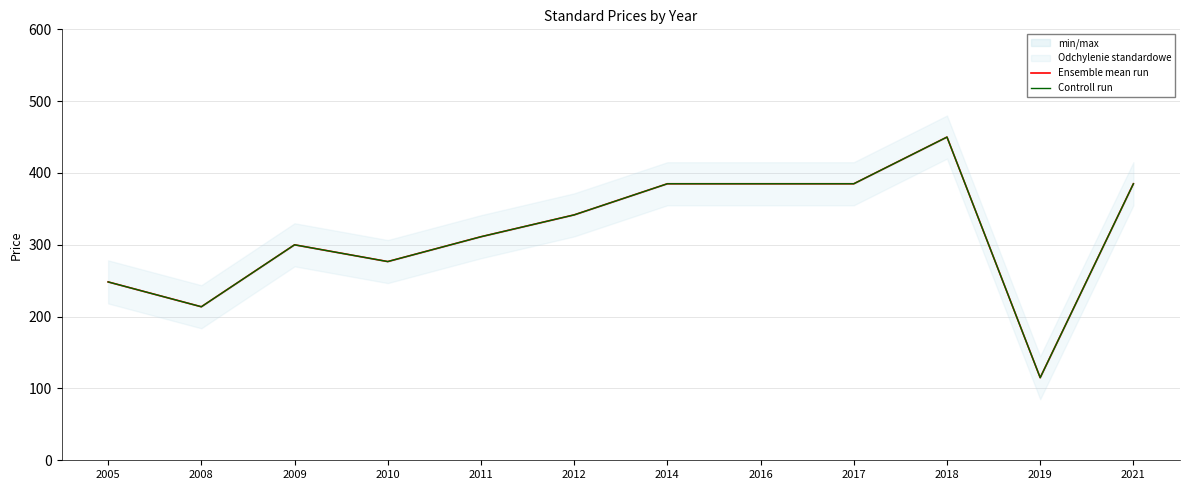

Where does the Ensemble mean run series first go above 341?

2012